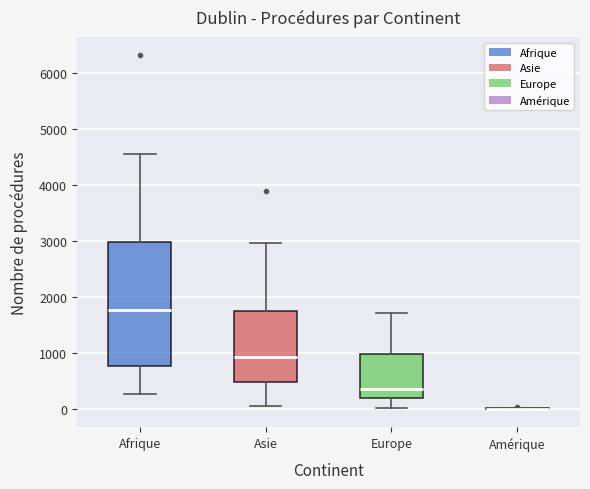

Where does the median line of the box for Europe sit on the y-axis? The values are not printed on the chart, so give them approximately, as read against the axis.

400